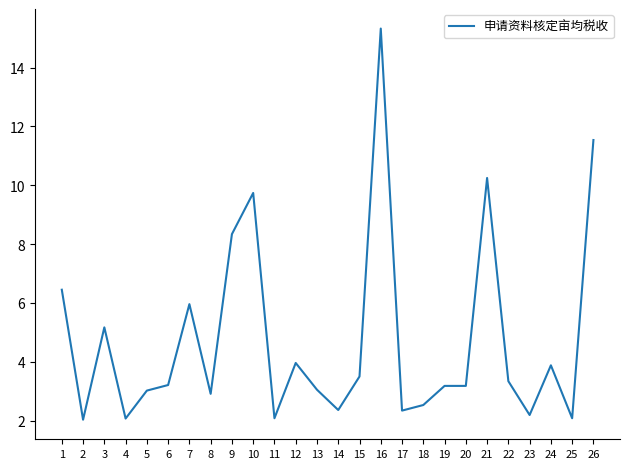

What is the greatest value displayed?

15.3